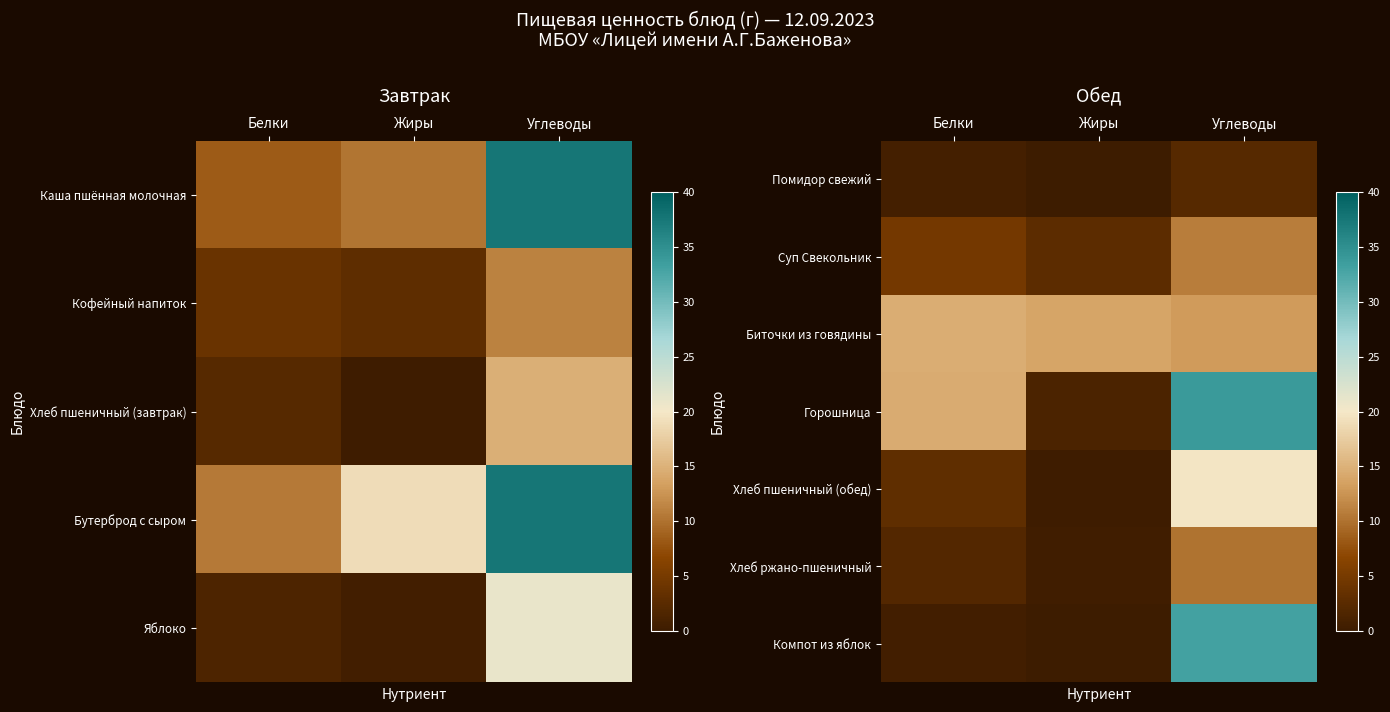

What is the maximum value shown in the chart?

33.8